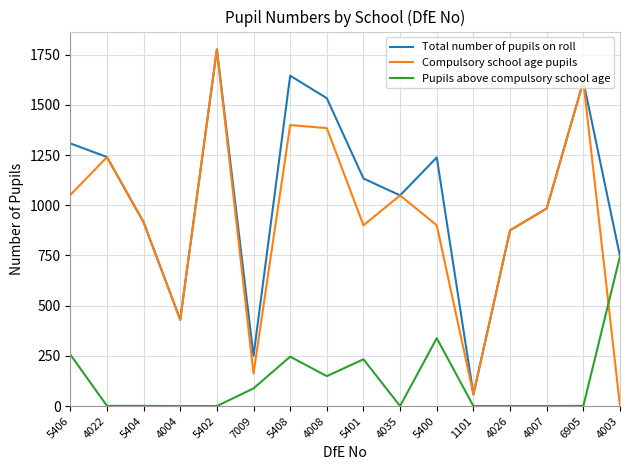

How many intersections are there between Compulsory school age pupils and Pupils above compulsory school age?

1